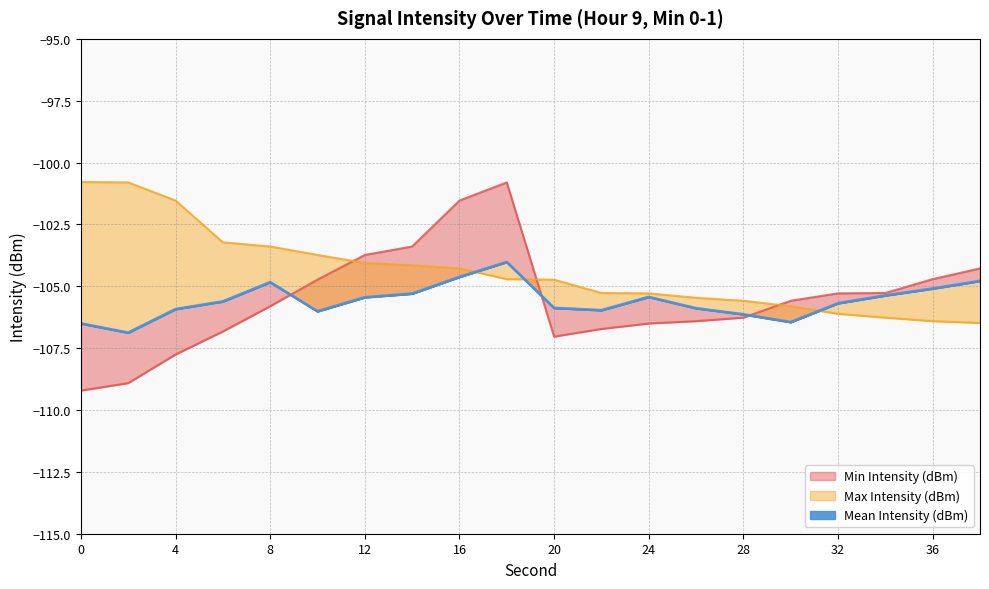

What is the lowest value of the Max Intensity (dBm) series?

-106.5